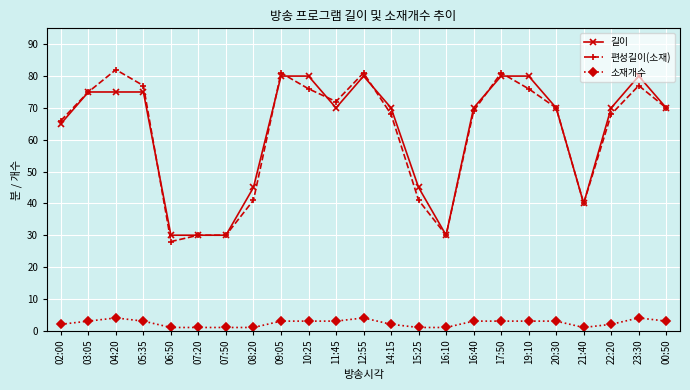

What are all the series names shown in the legend?

길이, 편성길이(소재), 소재개수